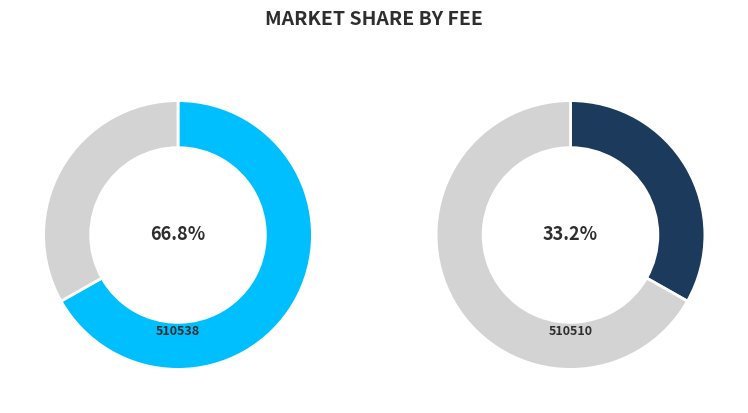

The 510538 slice represents 81% of the pie. True or false?

False